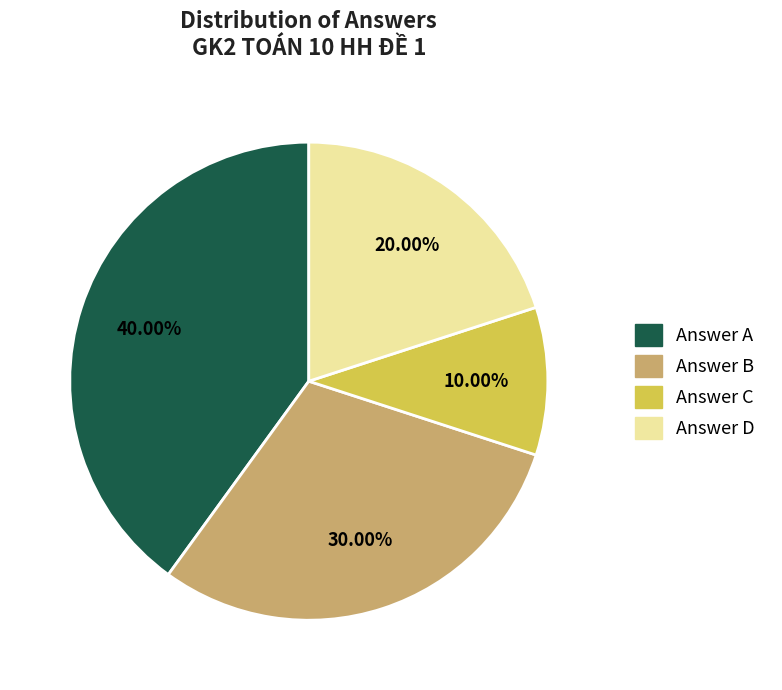

Is there a majority slice in this chart?

No